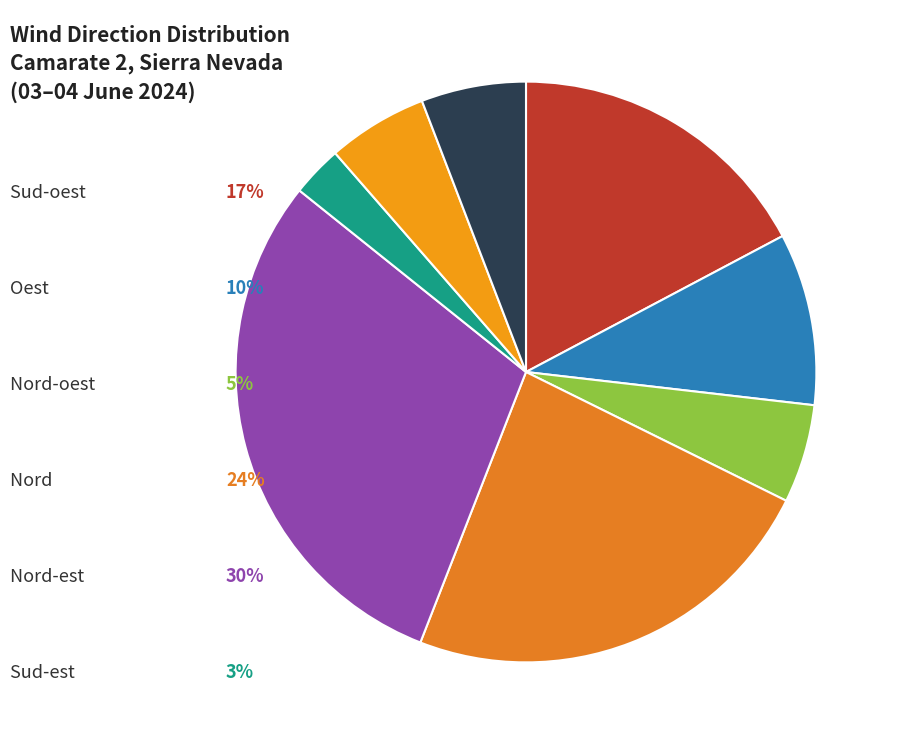

How many segments does this pie chart have?

8